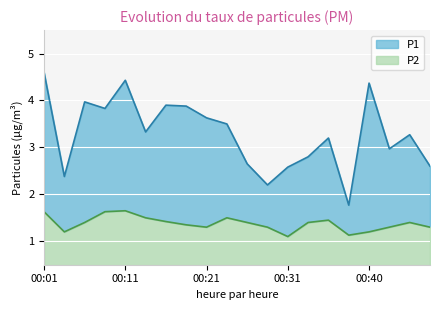

Which series has the largest total across all categories?

P1